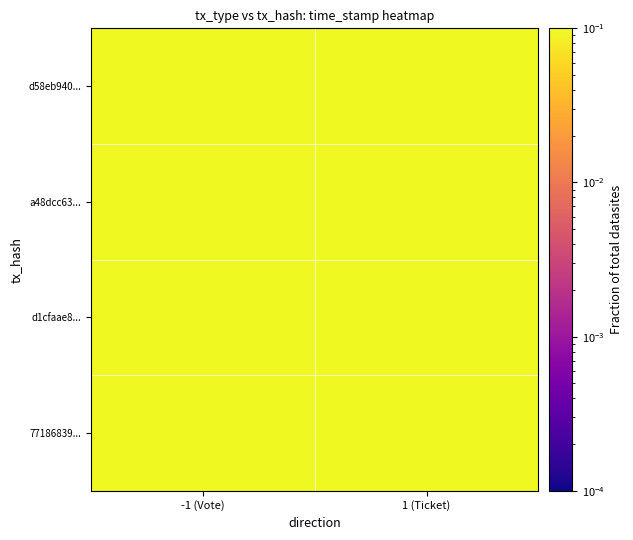

Reading left to right, list all the values displayed in this chart.

d58eb940...: -1 (Vote)=0.1	1 (Ticket)=0.1
a48dcc63...: -1 (Vote)=0.1	1 (Ticket)=0.1
d1cfaae8...: -1 (Vote)=0.1	1 (Ticket)=0.1
77186839...: -1 (Vote)=0.1	1 (Ticket)=0.1